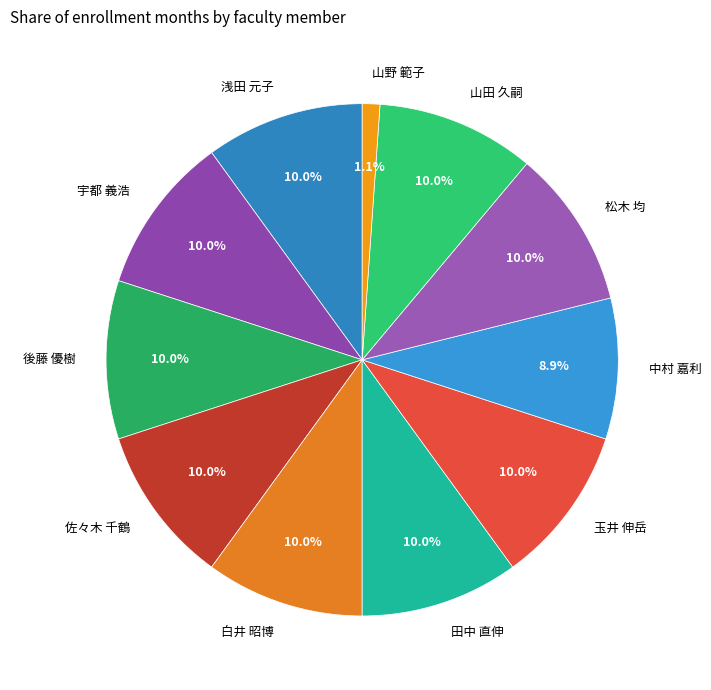

Which slice is the smallest?

山野 範子